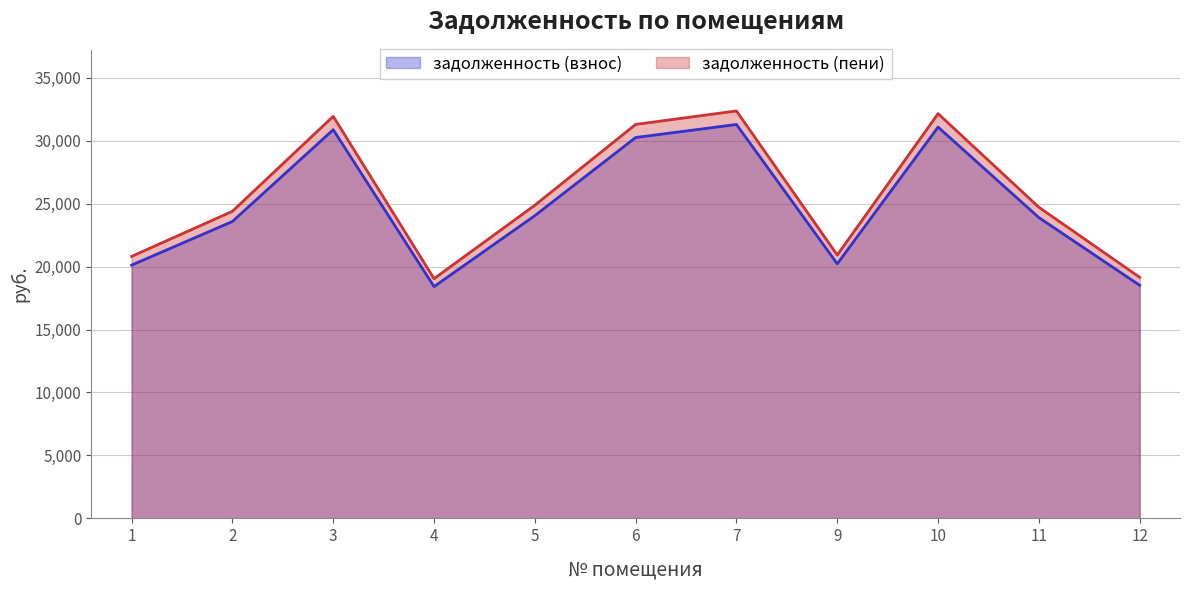

True or false: задолженность (пени) has a value of 20912.2 at 9.

True